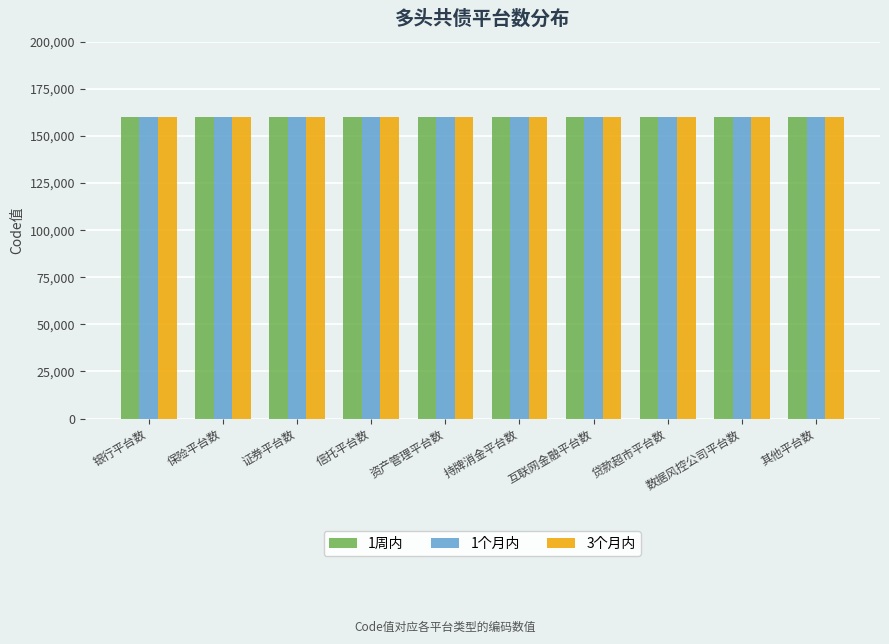

What is the greatest value displayed?

160039